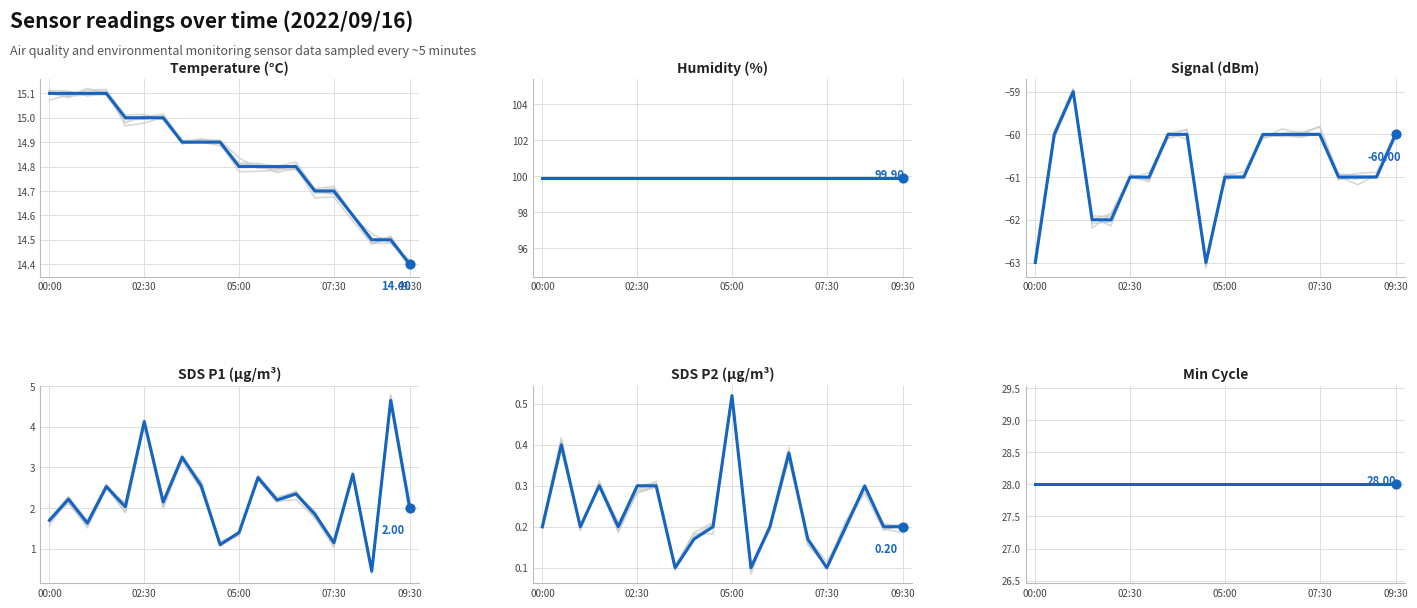

What are all the series names shown in the legend?

Temp, Humidity, Signal, SDS_P1, SDS_P2, Min_cycle